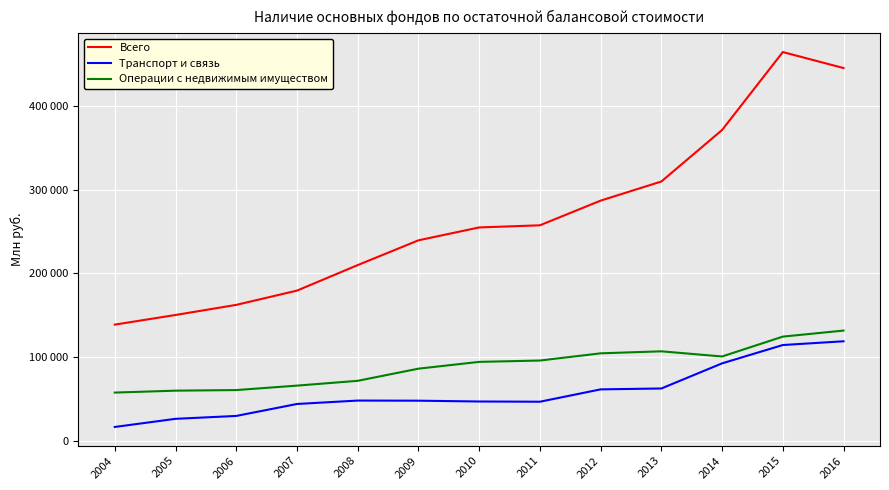

True or false: Всего and Транспорт и связь cross at least once.

False